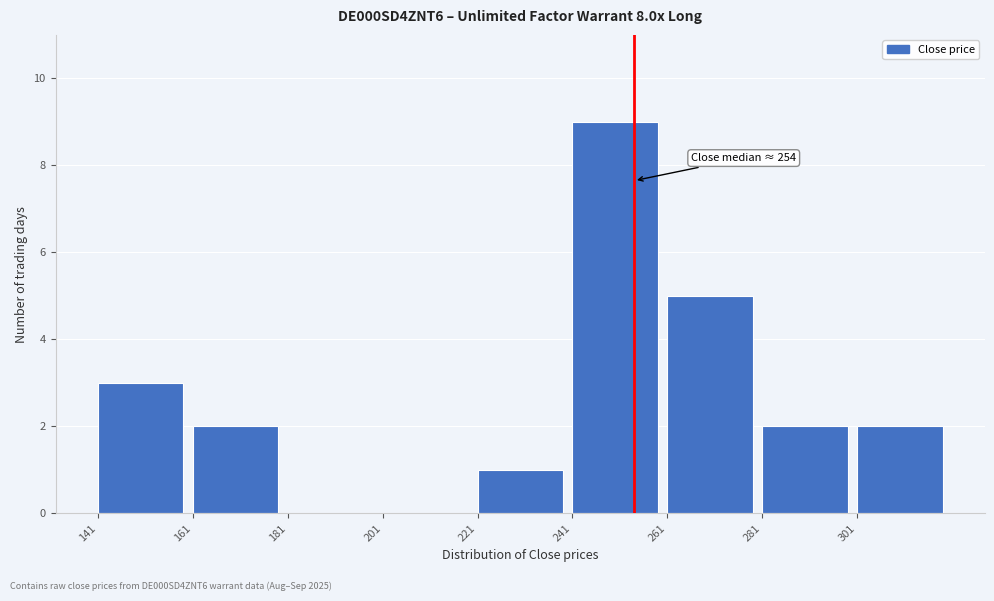

Over which range of the x-axis is the bar tallest?

240 to 260